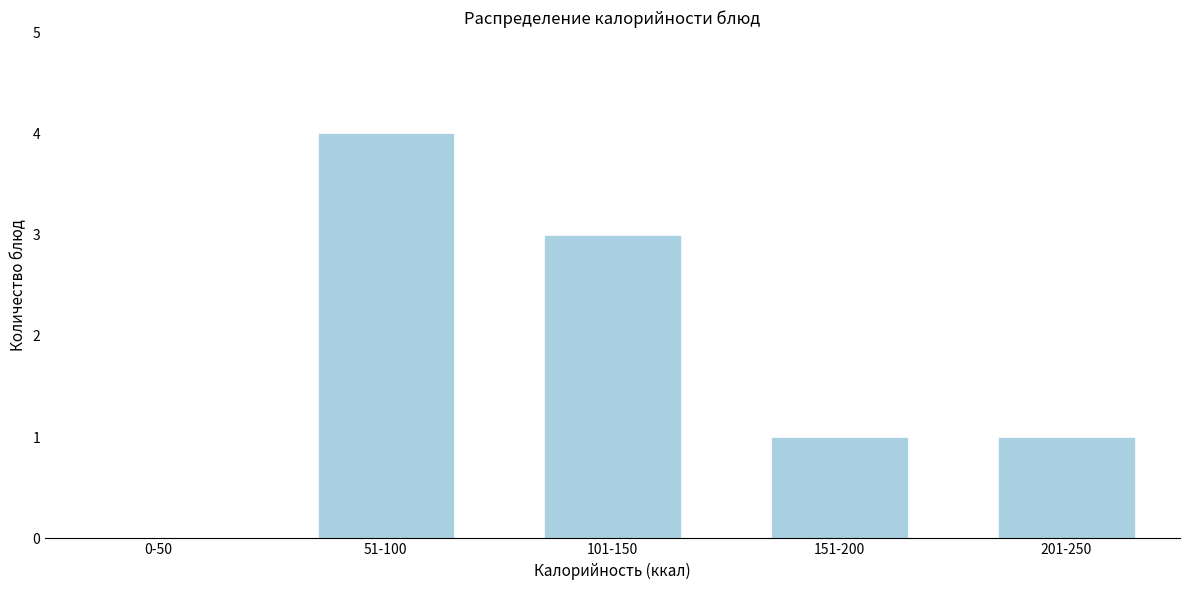

Reading right to left, what are all the values shown in this chart?

201-250=1	151-200=1	101-150=3	51-100=4	0-50=0